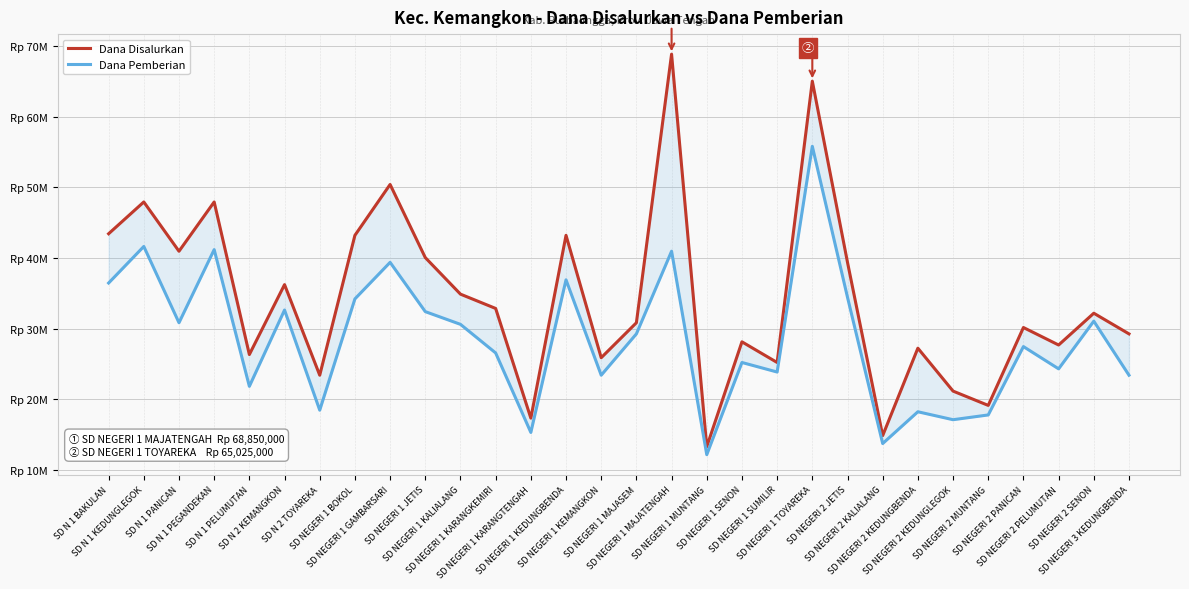

In Dana Disalurkan, how many points are lower than both neighbors (excluding endpoints)?

10